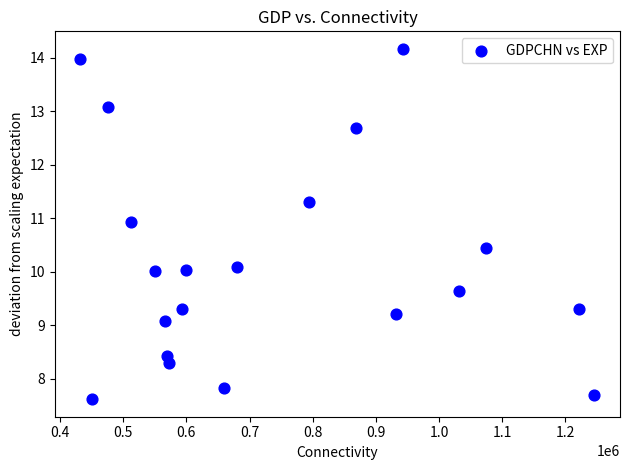

What is the range of X values (max minus min)?

813343.2